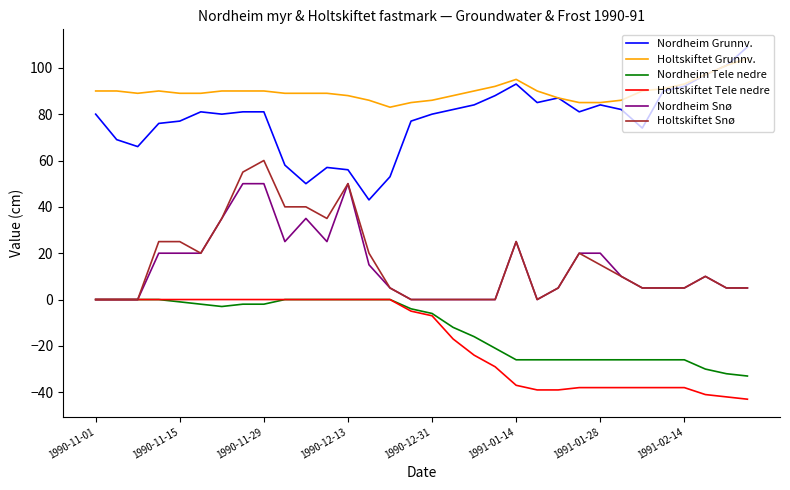

True or false: Holtskiftet Grunnv. and Nordheim Snø intersect in this chart.

False